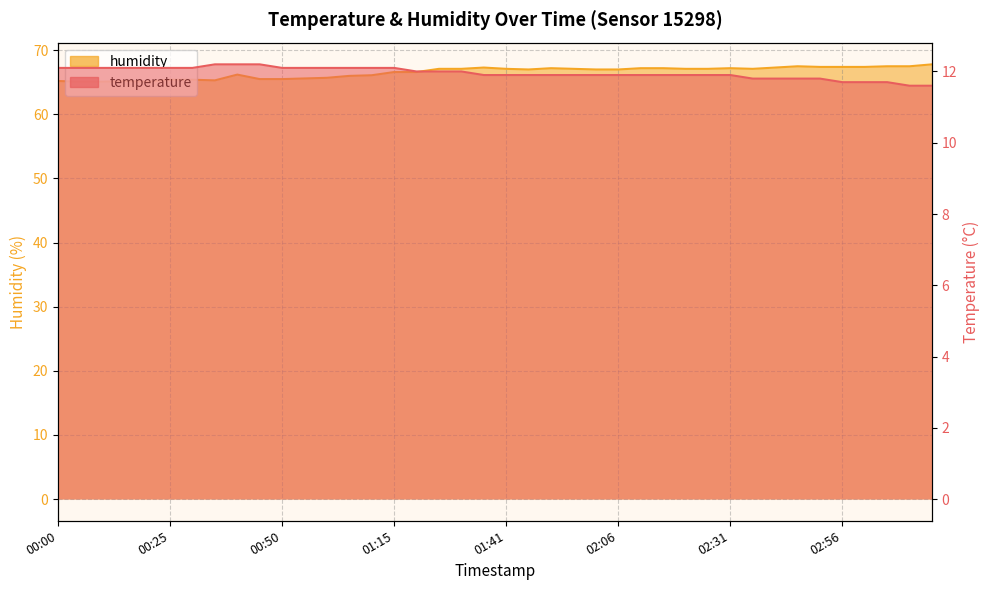

What is the average value of the humidity series?

66.6